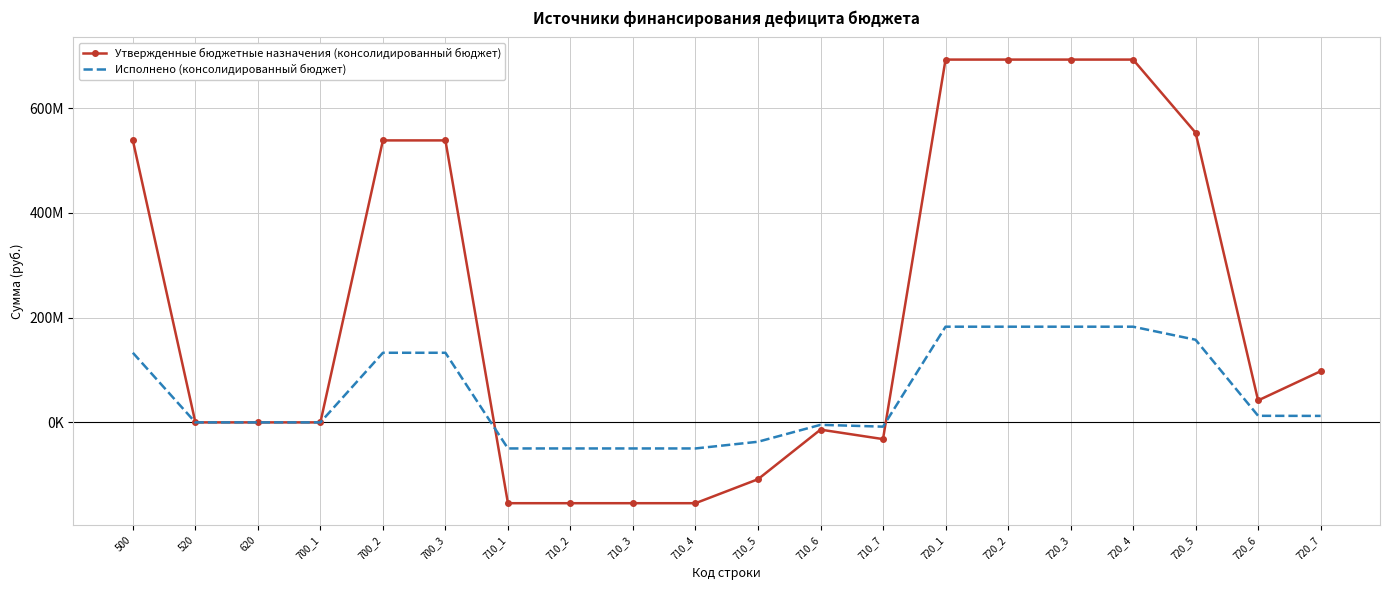

What are all the series names shown in the legend?

Утвержденные бюджетные назначения (консолидированный бюджет), Исполнено (консолидированный бюджет)